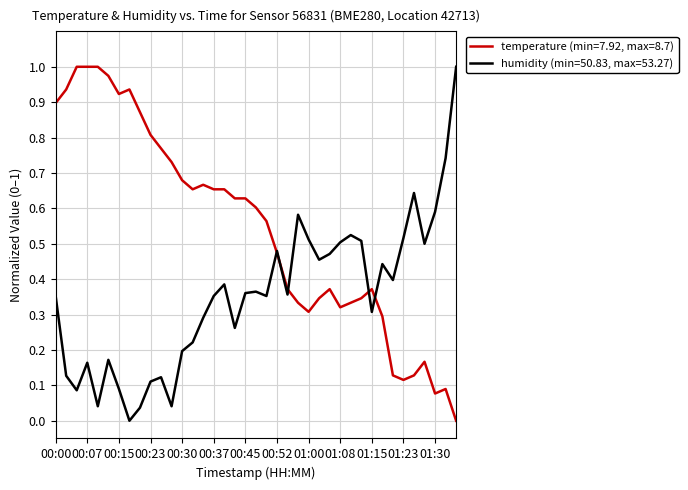

Which series has the largest total across all categories?

temperature (min=7.92, max=8.7)